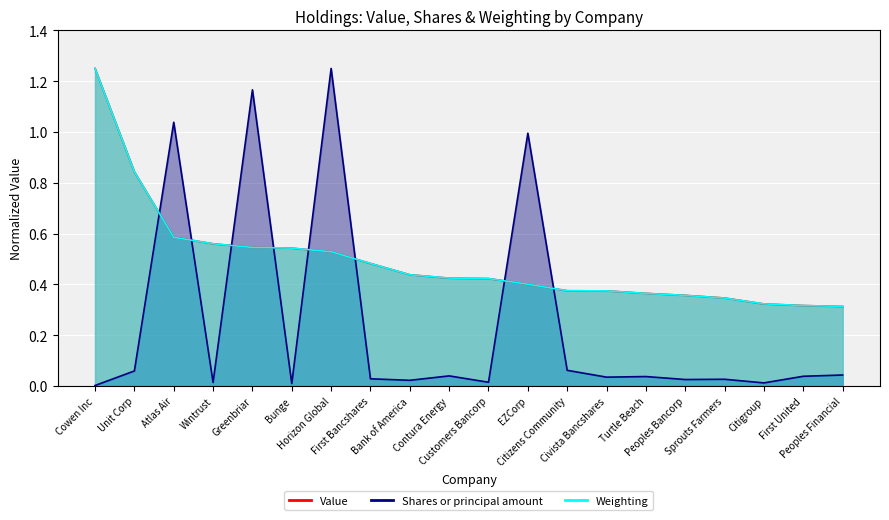

Count the number of categories in the chart.

20